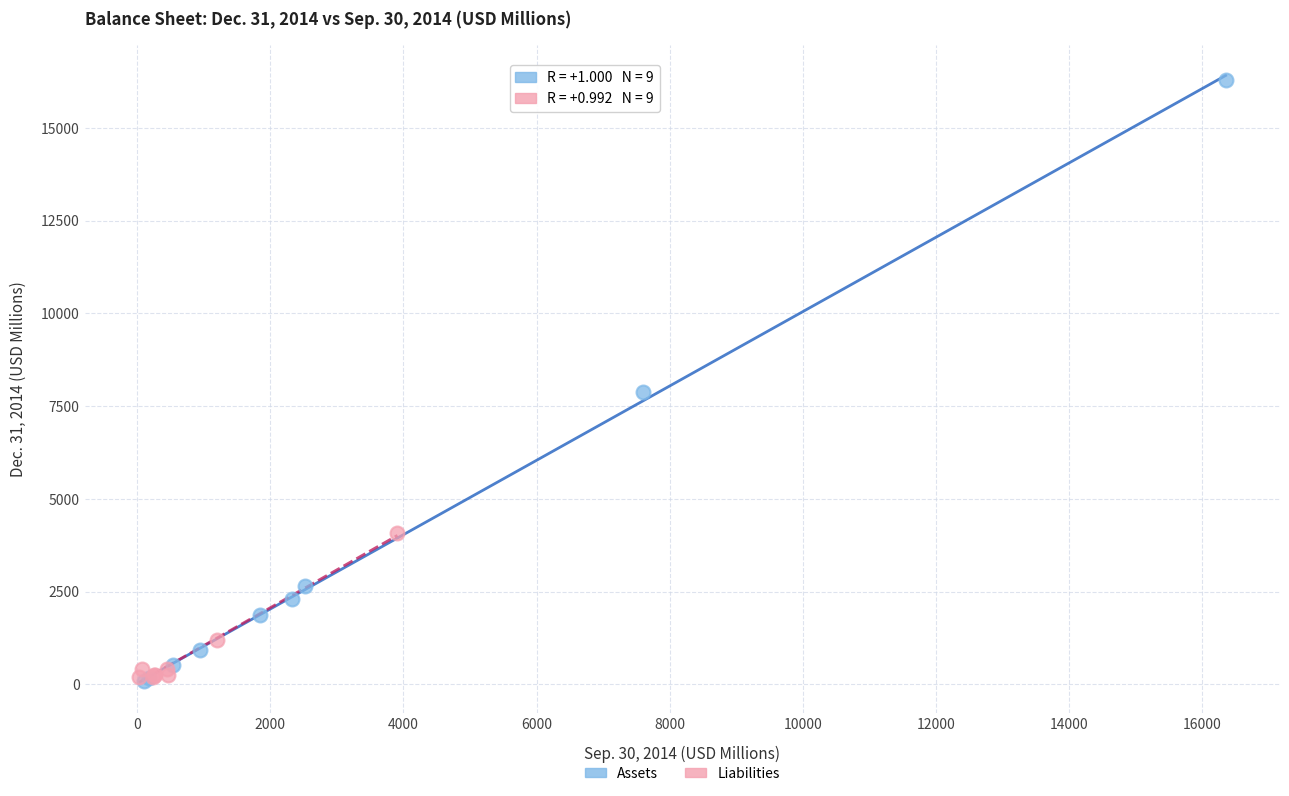

Which series has the largest Y range (max minus min)?

Assets